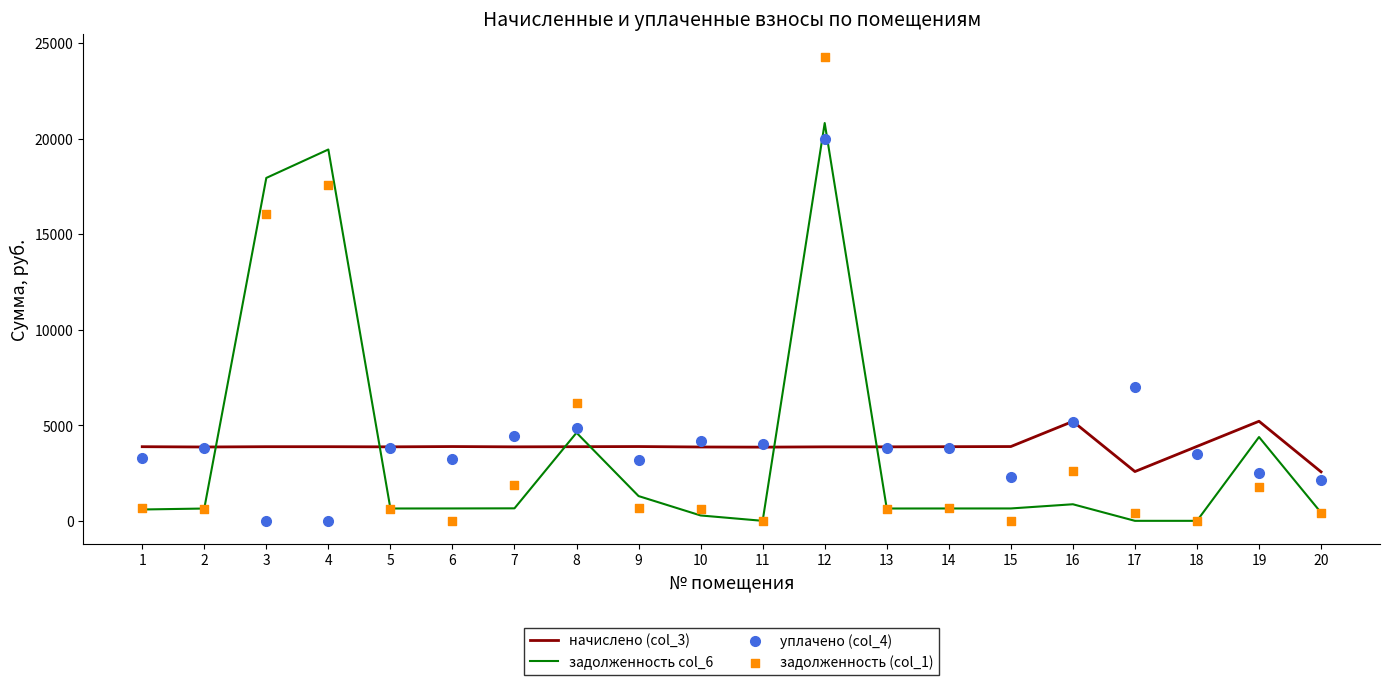

Which series has the largest total across all categories?

уплачено (col_4)